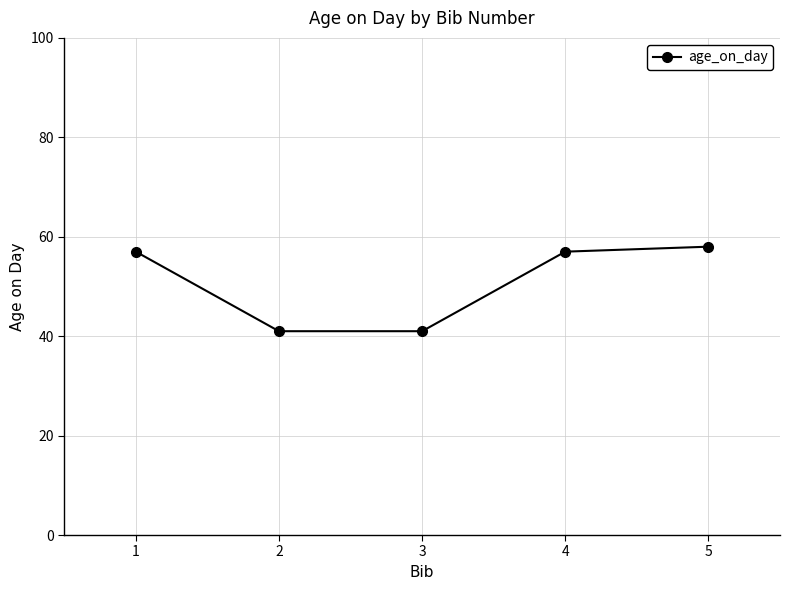

The value at 5 is 58. True or false?

True